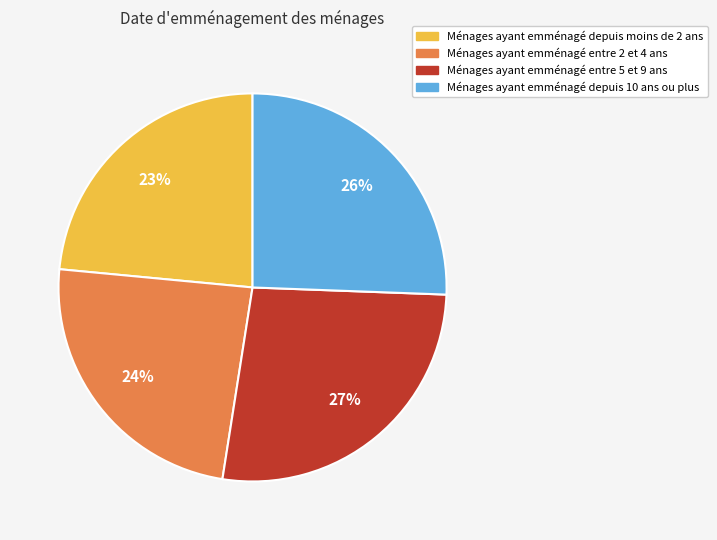

True or false: Ménages ayant emménagé entre 5 et 9 ans accounts for 27% of the total.

True